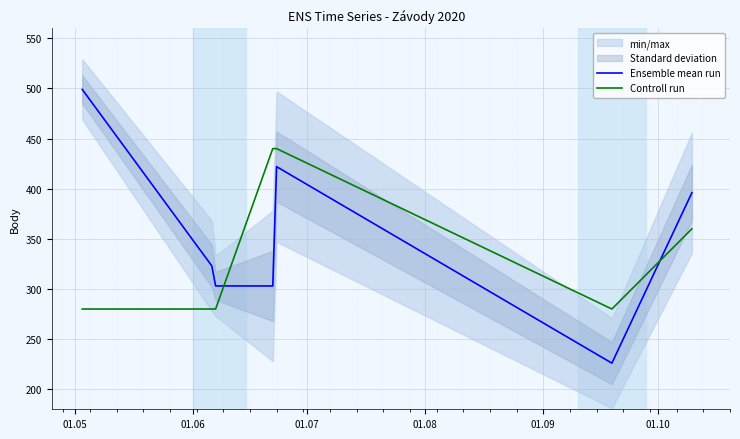

Which series has the widest spread of values?

Ensemble mean run